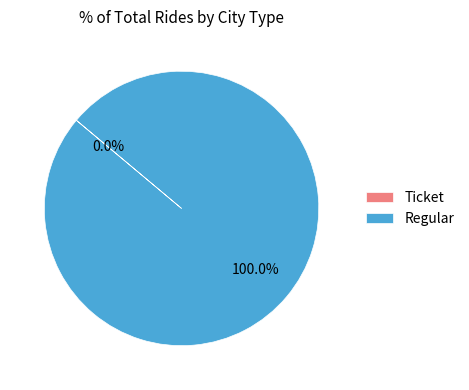

To the nearest percent, what percentage of the pie is Regular?

100%